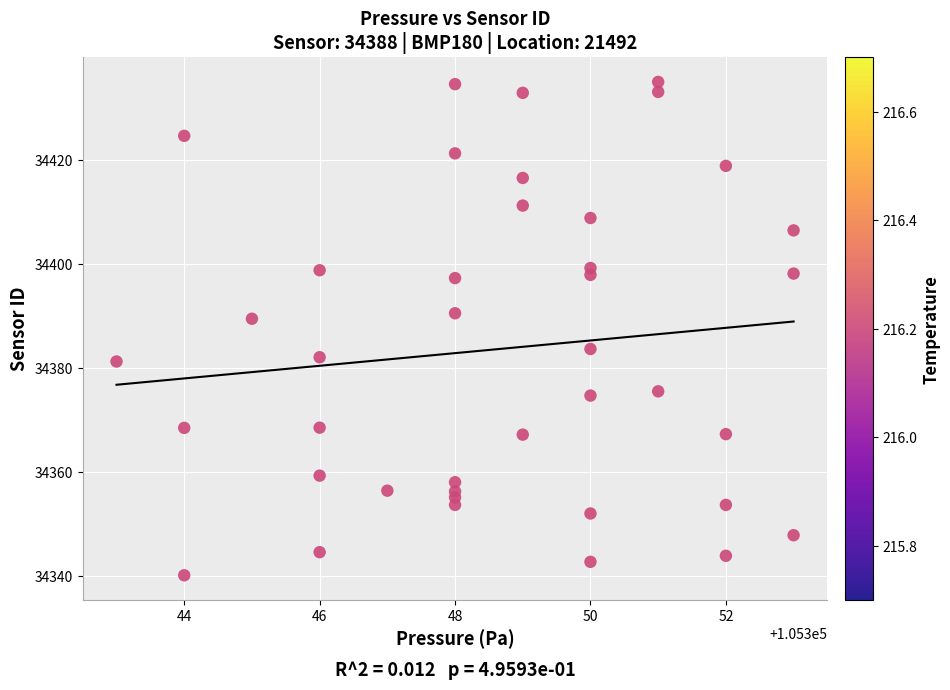

What is the range of Y values (max minus min)?

94.9